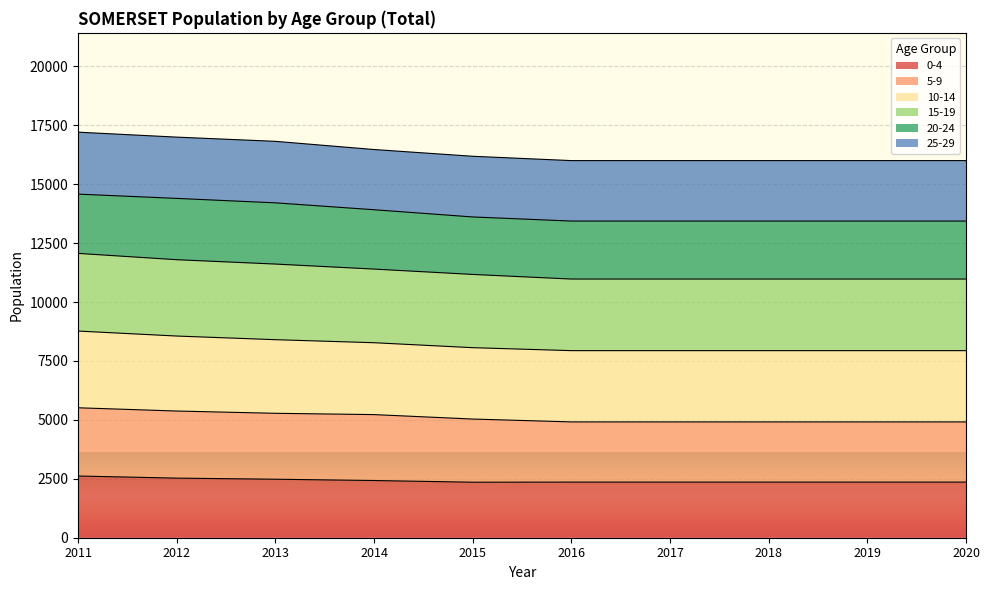

What are all the series names shown in the legend?

0-4, 5-9, 10-14, 15-19, 20-24, 25-29